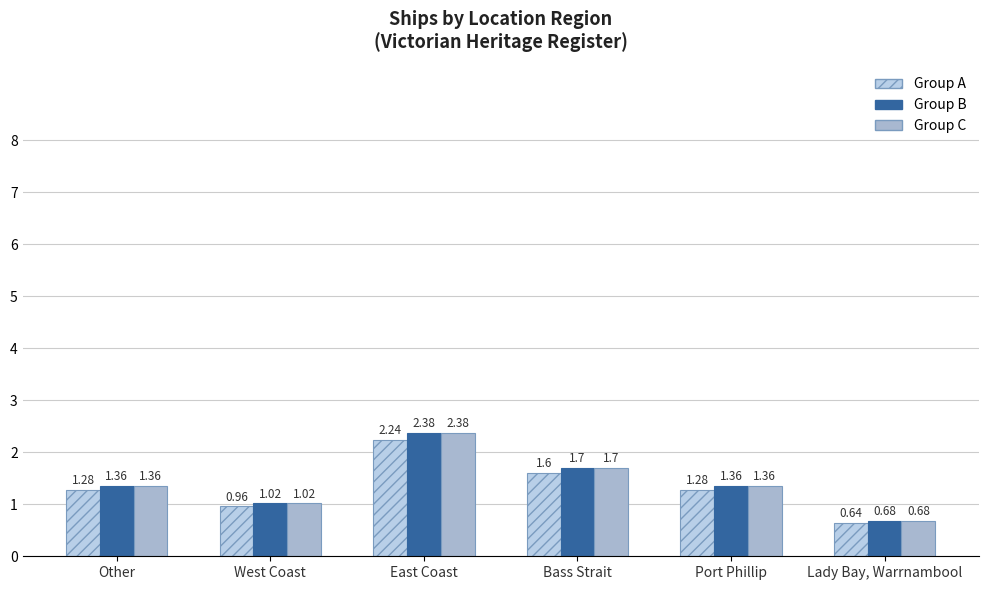

Which series has the largest total across all categories?

Group B